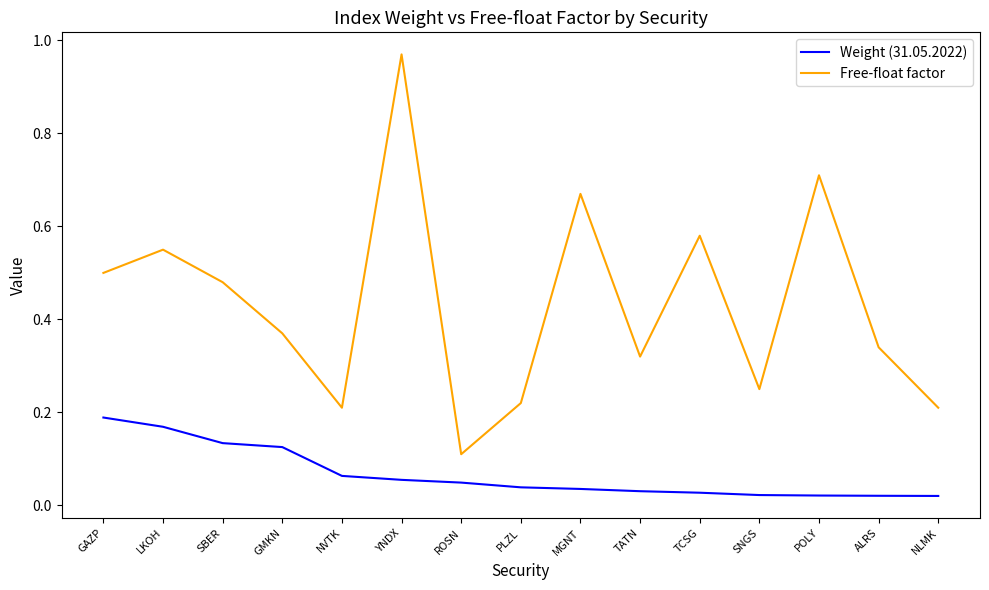

List the series in order of their overall mean, highest first.

Free-float factor, Weight (31.05.2022)